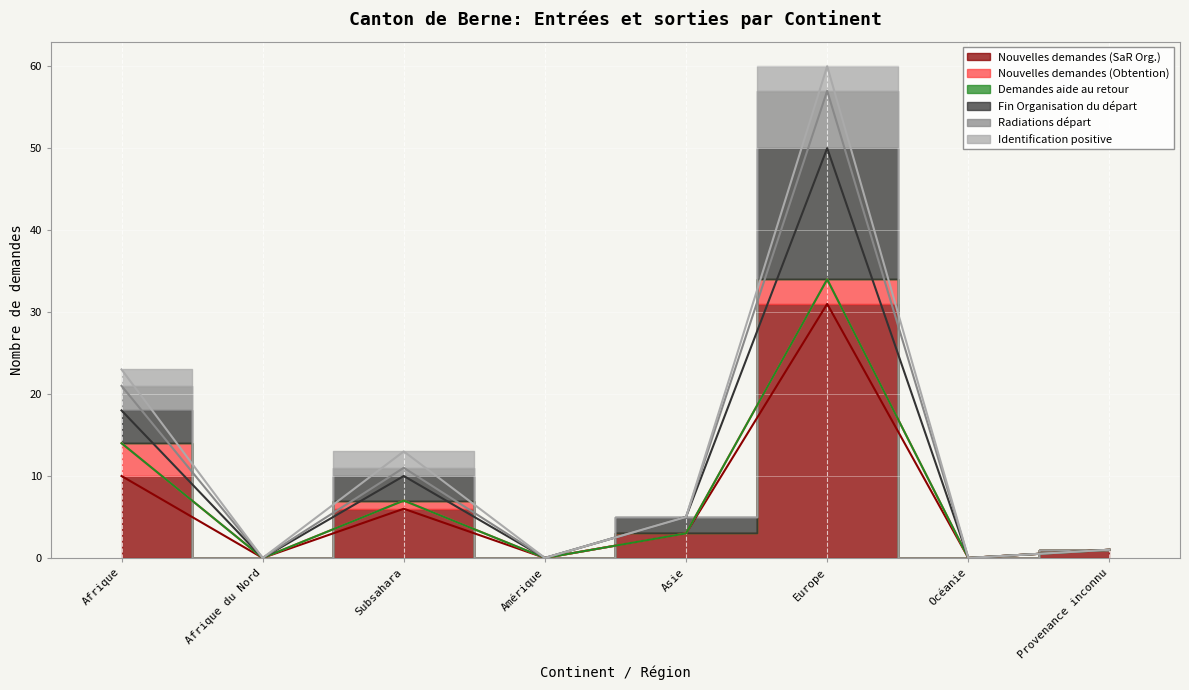

How many data points in Radiations départ are less than 3?

4